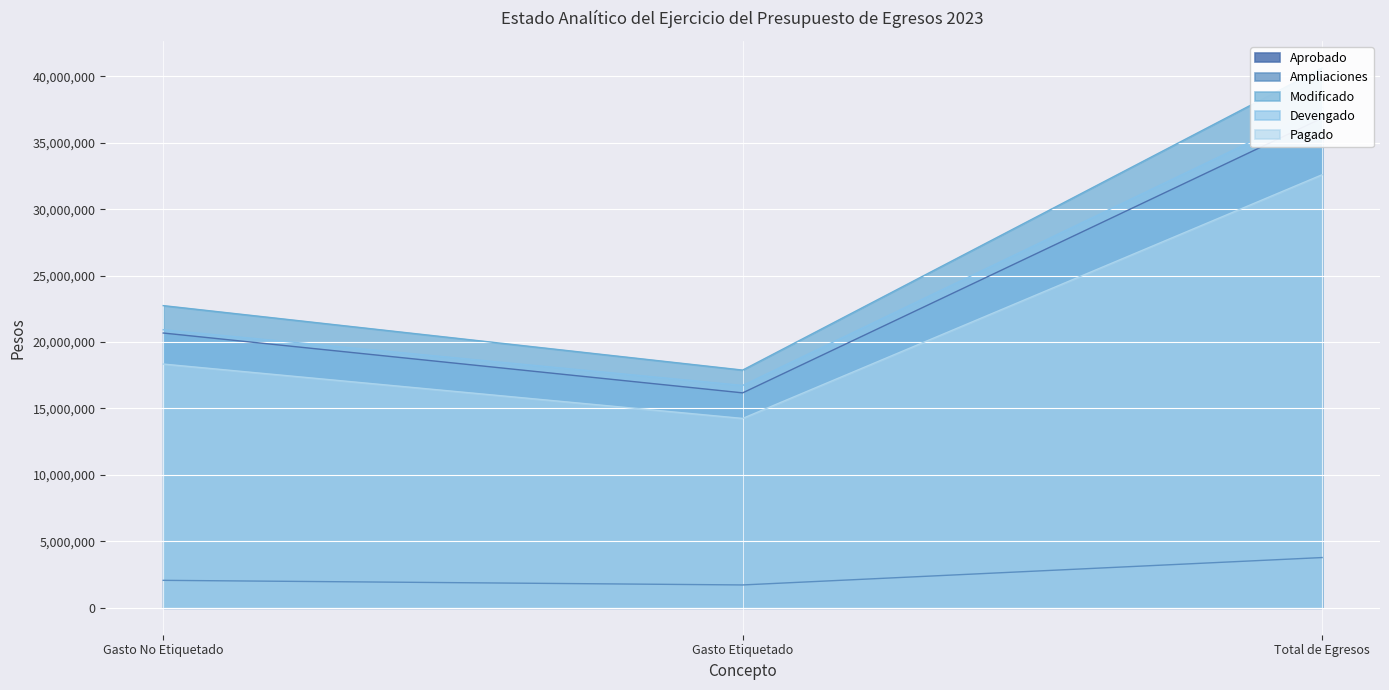

Read the Devengado value at Gasto No Etiquetado.

20929761